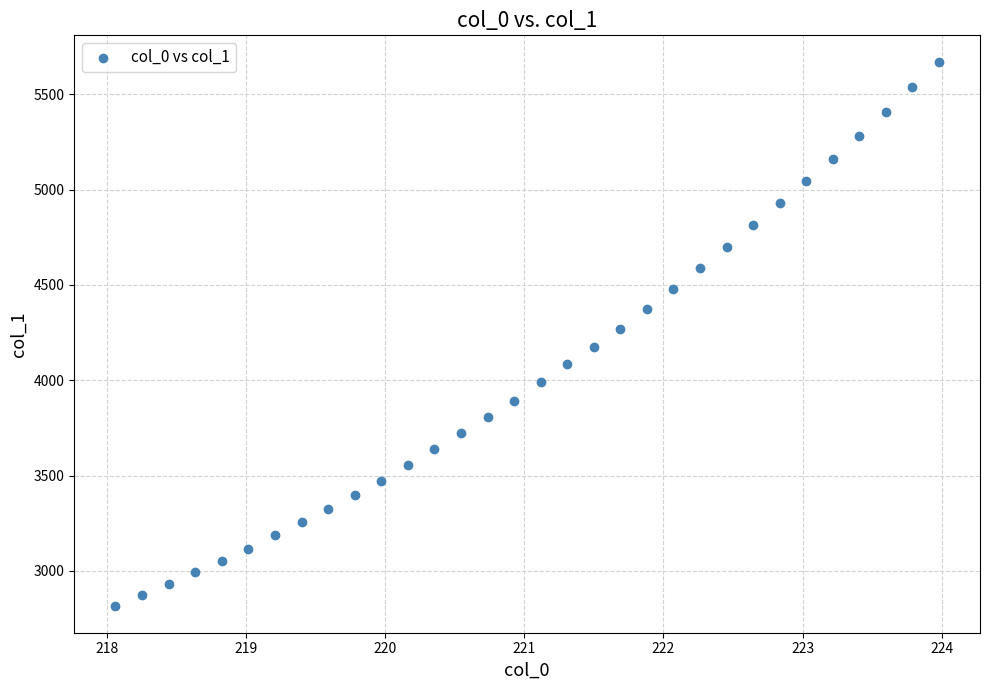

What is the range of X values (max minus min)?

5.9